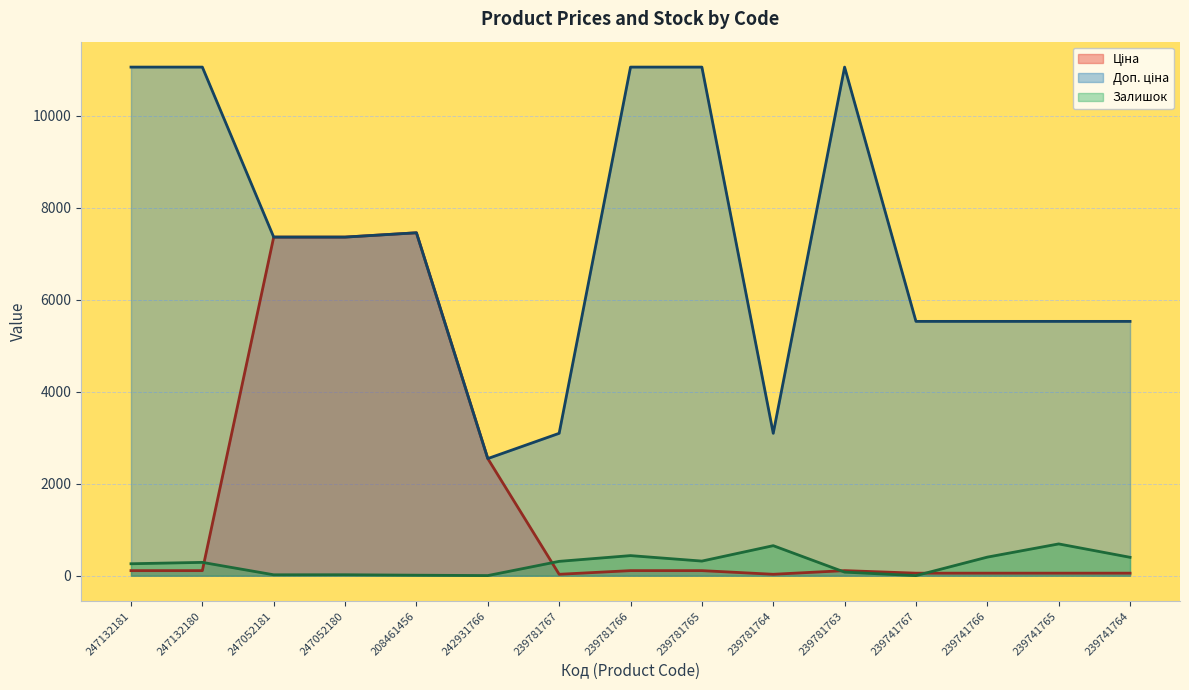

True or false: Доп. ціна and Ціна cross at least once.

False